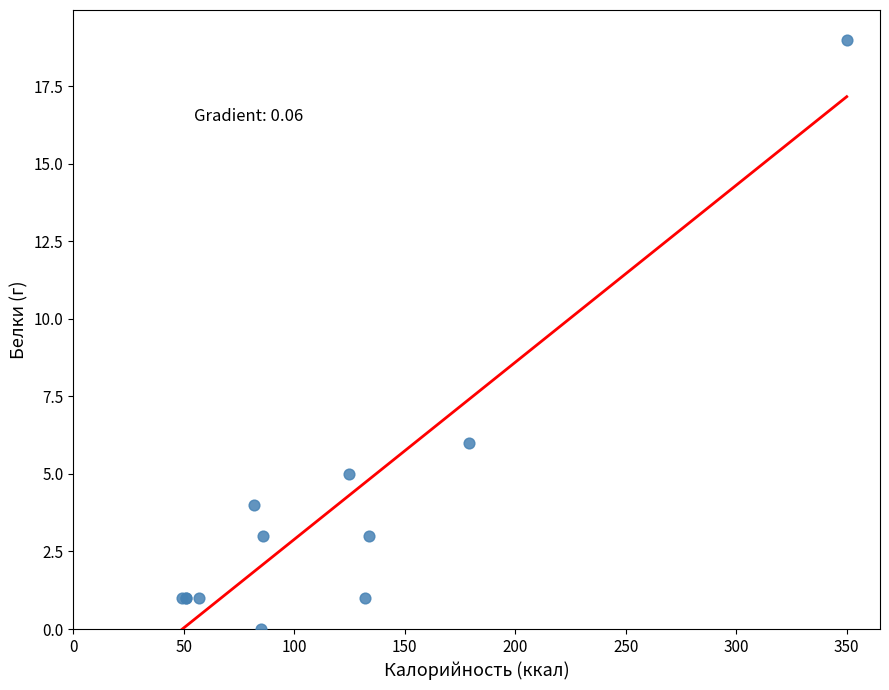

What Y value in the scatter plot is closest to 9?

6